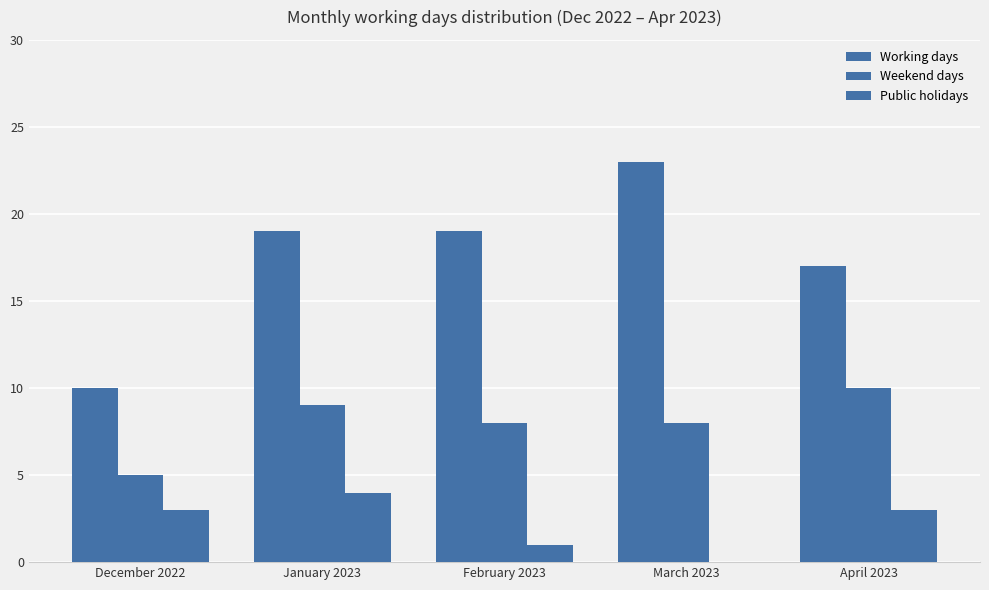

What is the label of the 5th bar from the right?

December 2022